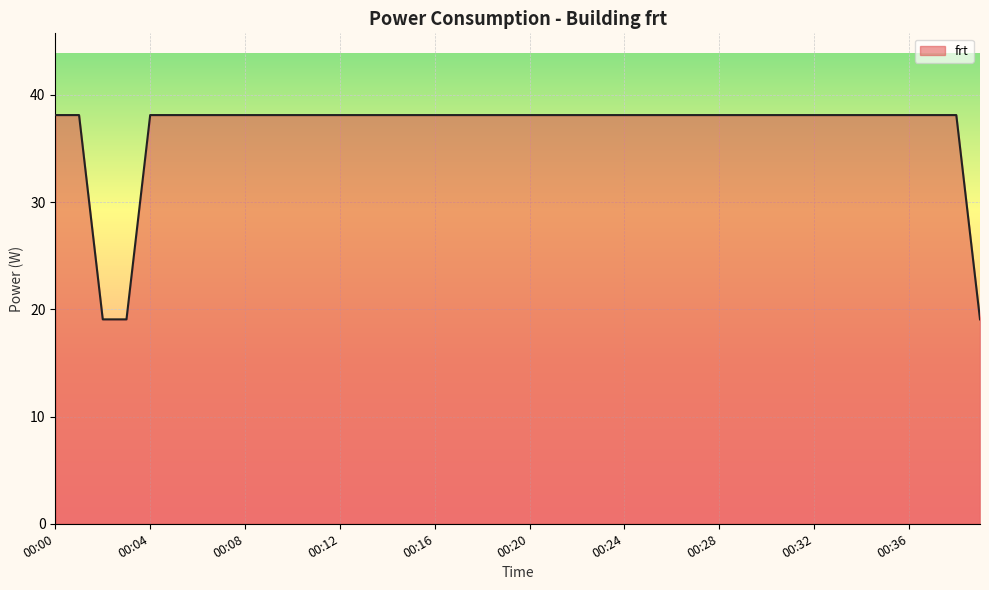

Count the number of data series in this chart.

1